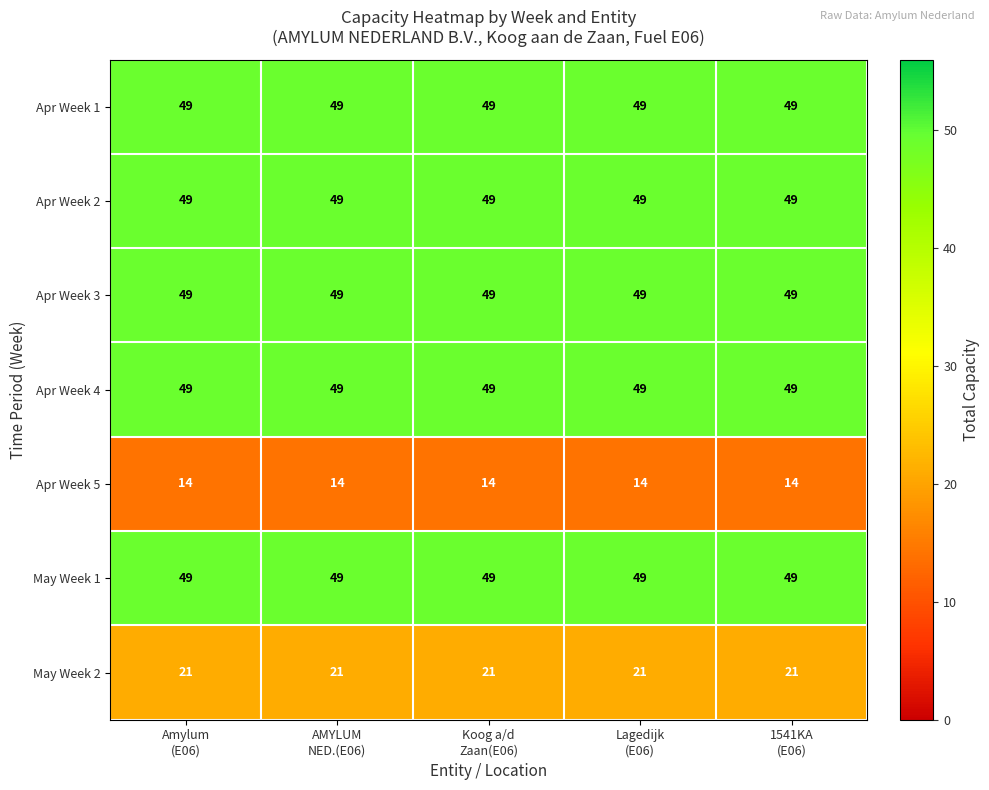

What is the average value of the Apr Week 2 series?

49